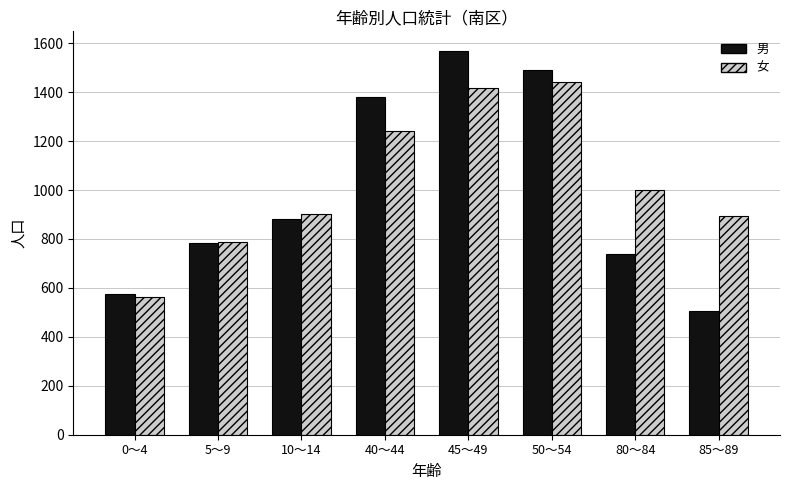

Does the chart contain any negative values?

No